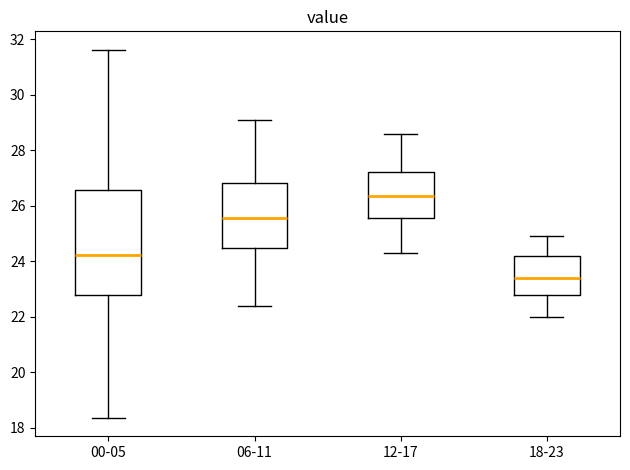

Reading left to right, read every box against the y-axis: the position of its median line, the range the box covers, and the ends of its whiskers. The values are not printed on the chart, so give them approximately, as read against the axis.

00-05: median 24.2, box 22.8 to 26.6, whiskers 18.4 to 31.6
06-11: median 25.6, box 24.4 to 26.8, whiskers 22.4 to 29.2
12-17: median 26.4, box 25.6 to 27.2, whiskers 24.4 to 28.6
18-23: median 23.4, box 22.8 to 24.2, whiskers 22.0 to 25.0